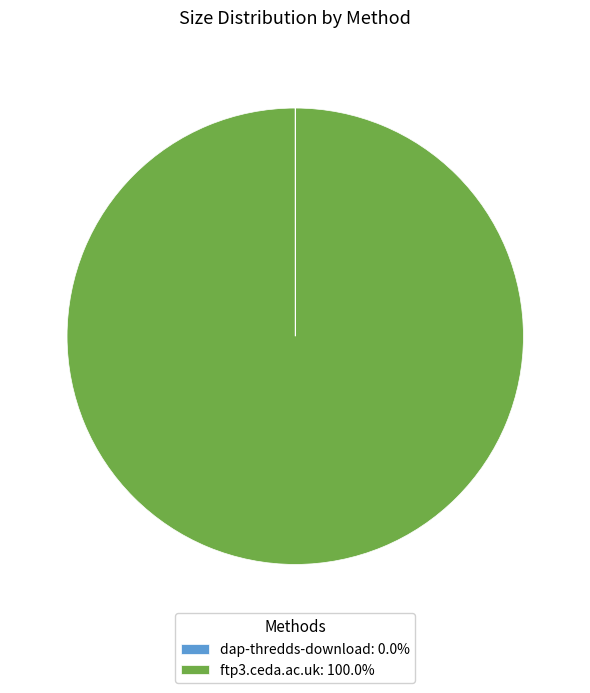

Is there a majority slice in this chart?

Yes